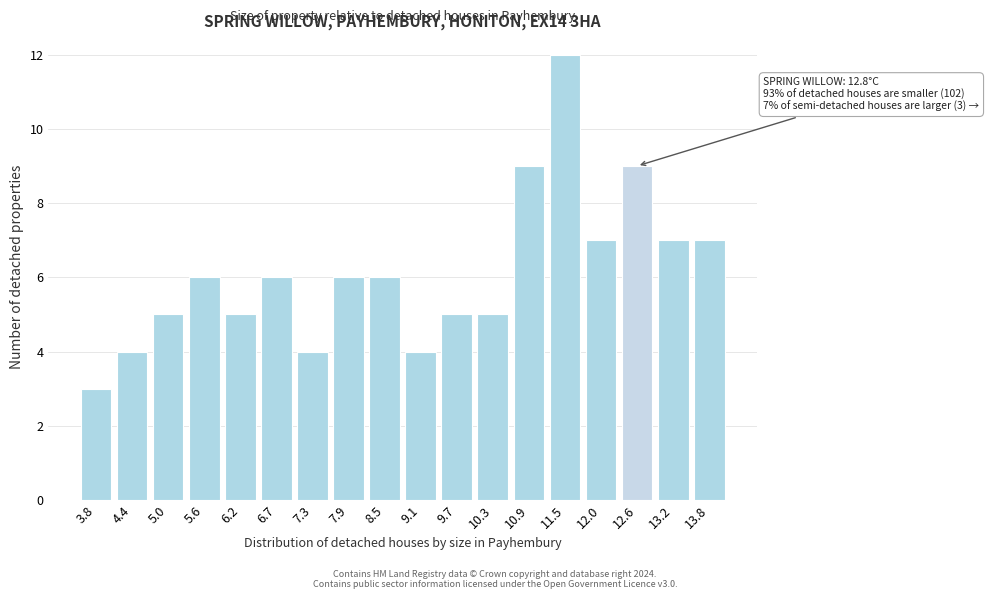

Reading left to right, extract all data points from this chart.

3.8=3	4.4=4	5.0=5	5.6=6	6.2=5	6.7=6	7.3=4	7.9=6	8.5=6	9.1=4	9.7=5	10.3=5	10.9=9	11.5=12	12.0=7	12.6=9	13.2=7	13.8=7